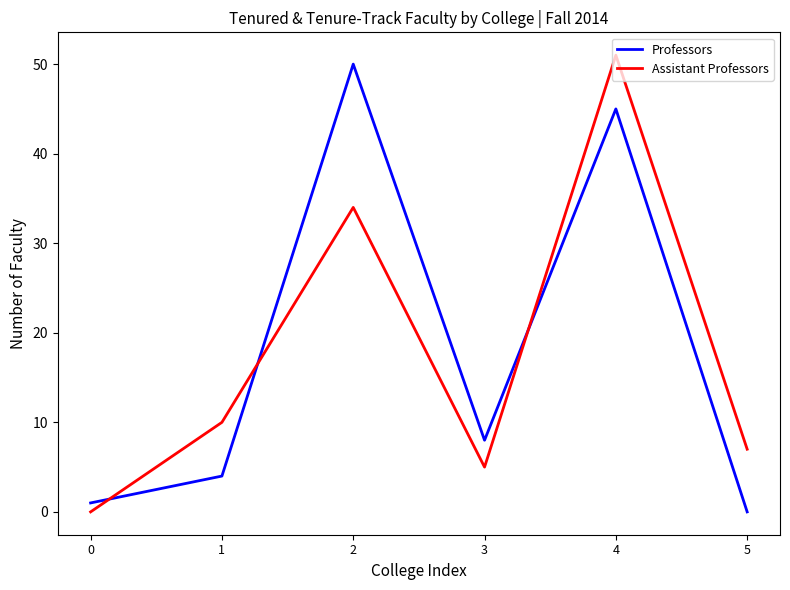

How many lines are shown in the chart?

2